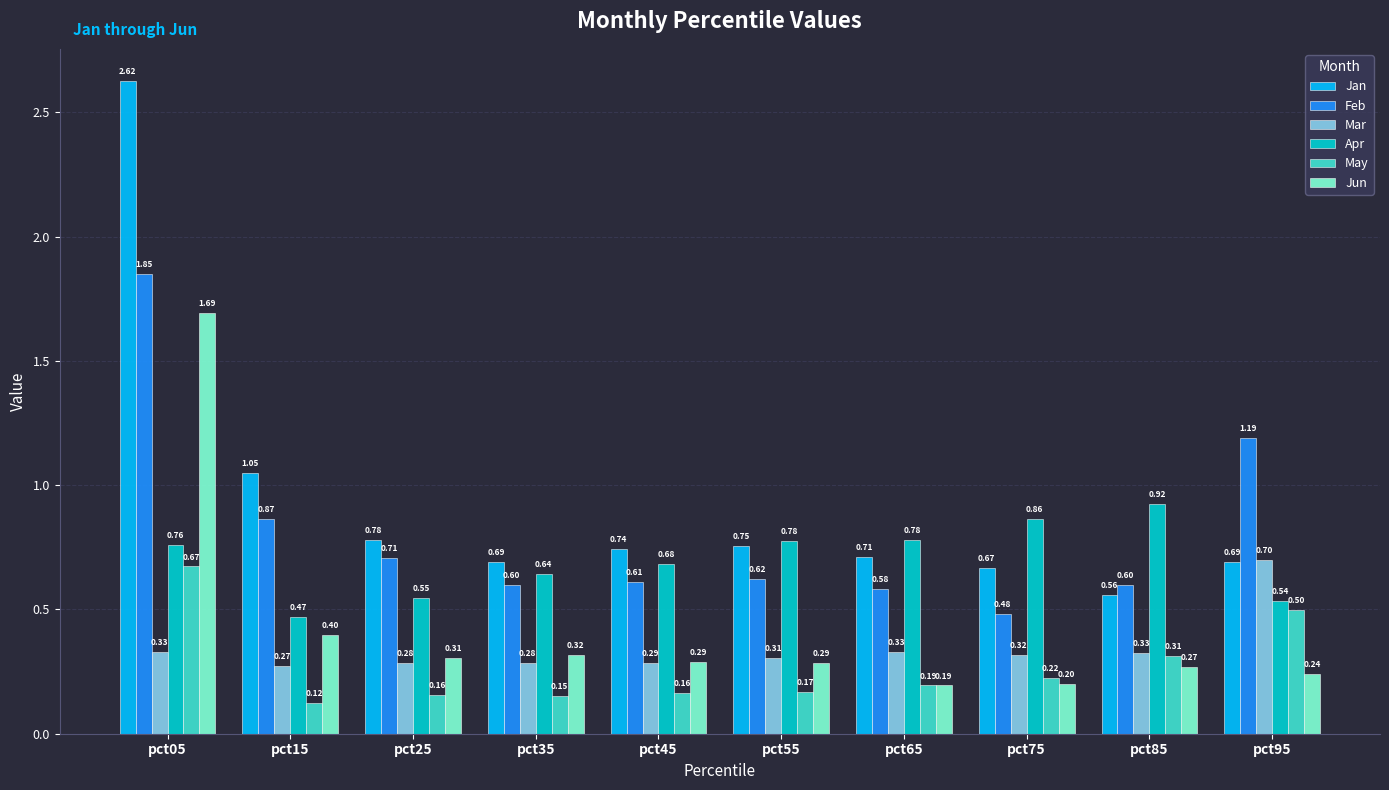

Which category has the lowest value in the Mar series?

pct15